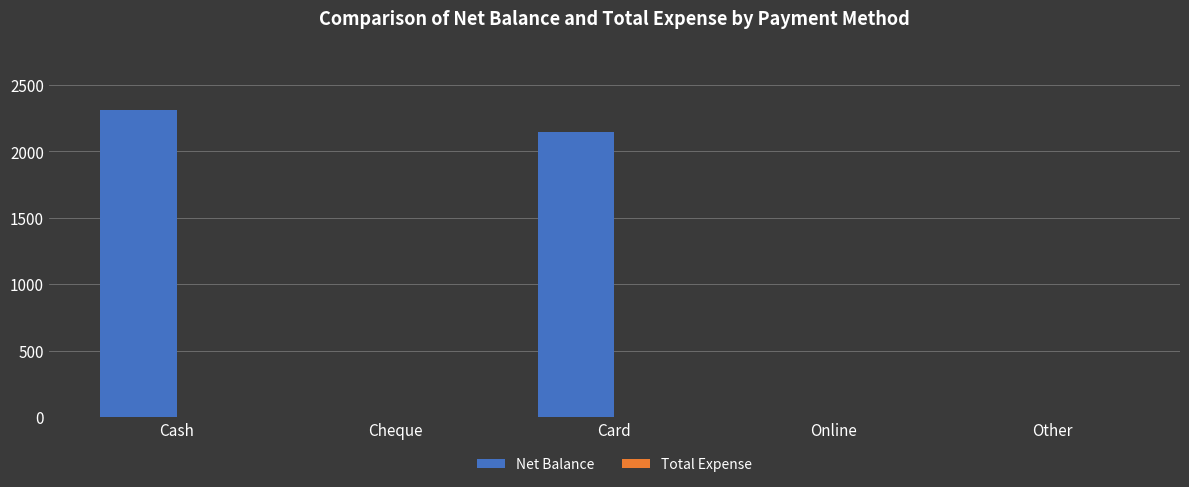

The value at Card is 1118. True or false?

False